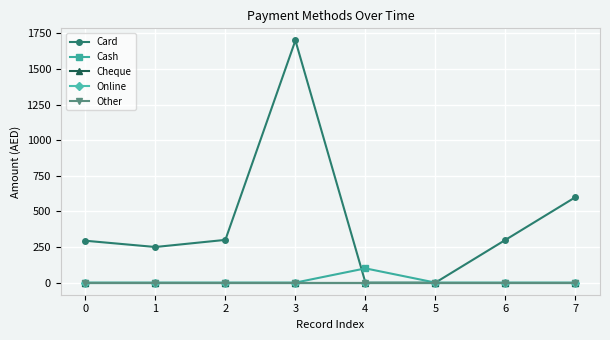

True or false: Other has more than 0 interior local peaks.

False